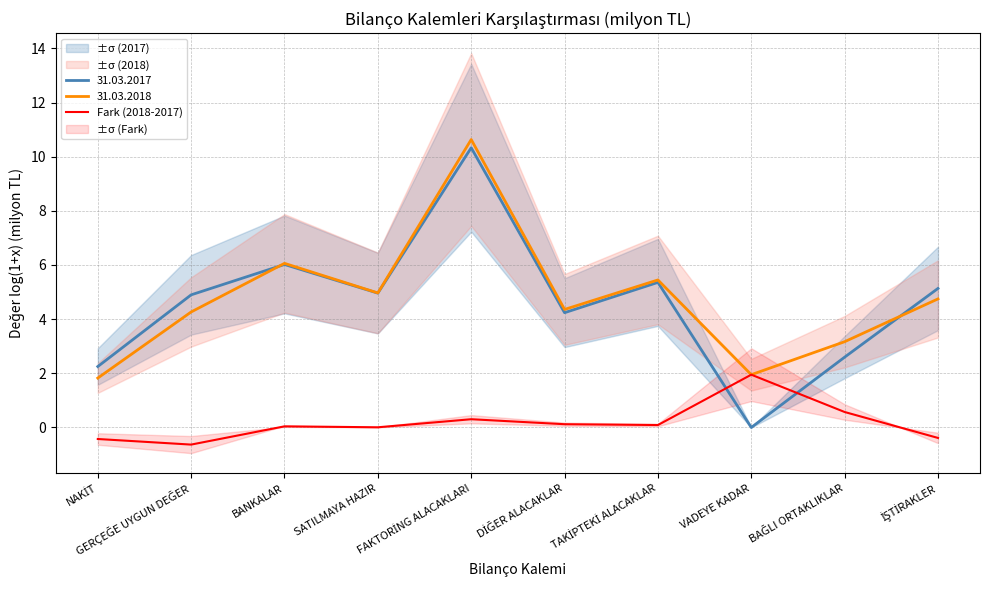

What is the sum of all values?

1.6